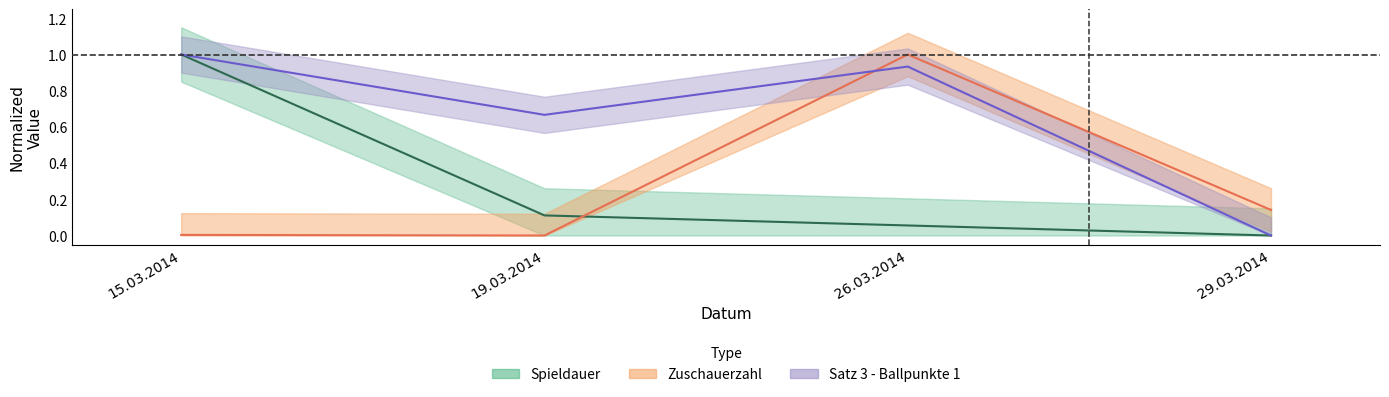

What is the maximum value for Satz 3 - Ballpunkte 1?

1.0